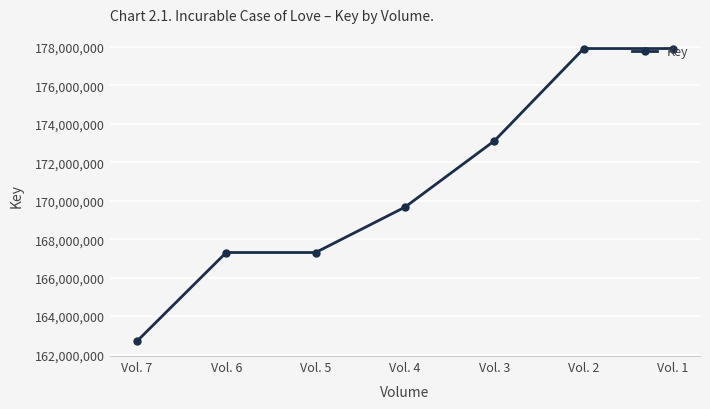

What is the maximum value shown in the chart?

177913664